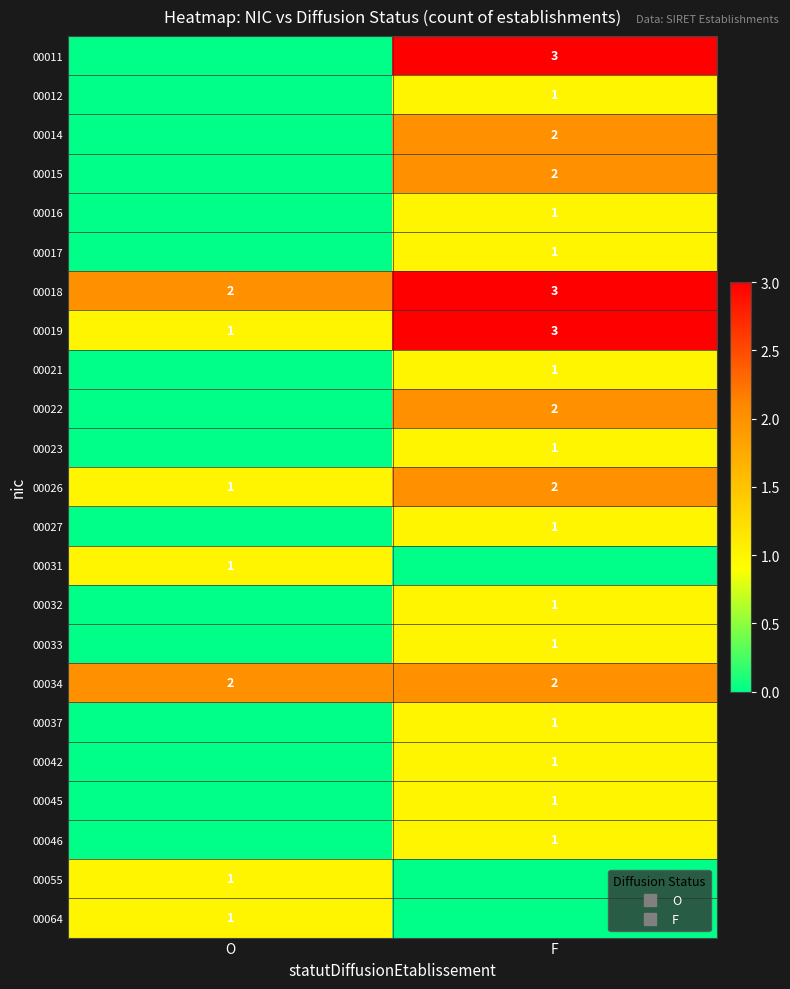

At O, list the series in order from smallest to largest.

00011, 00012, 00014, 00015, 00016, 00017, 00021, 00022, 00023, 00027, 00032, 00033, 00037, 00042, 00045, 00046, 00019, 00026, 00031, 00055, 00064, 00018, 00034